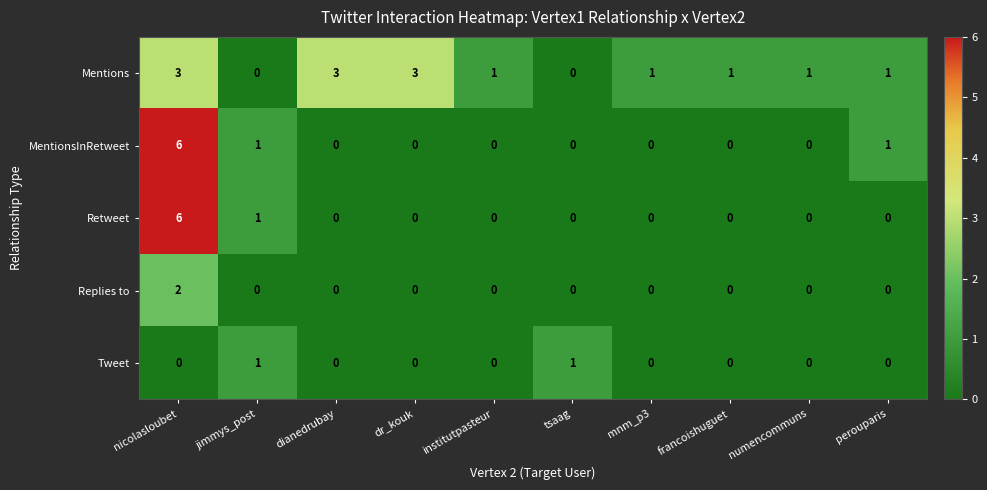

What is the total value across all series at dr_kouk?

3